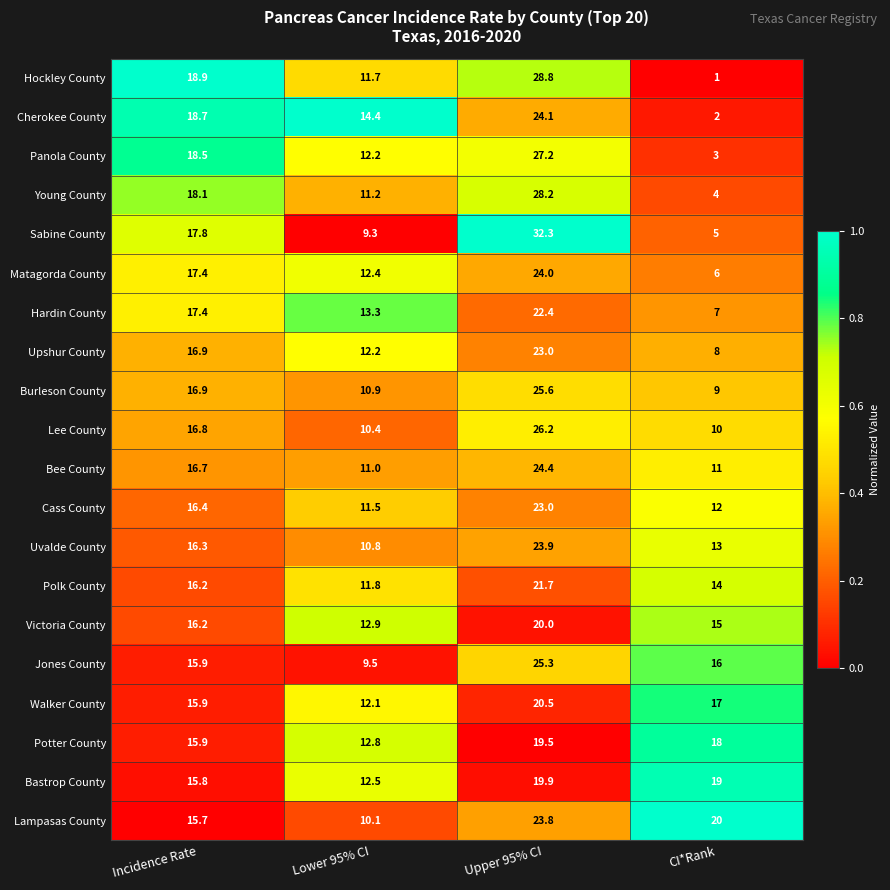

Rank the series at CI*Rank from lowest to highest value.

Hockley County, Cherokee County, Panola County, Young County, Sabine County, Matagorda County, Hardin County, Upshur County, Burleson County, Lee County, Bee County, Cass County, Uvalde County, Polk County, Victoria County, Jones County, Walker County, Potter County, Bastrop County, Lampasas County